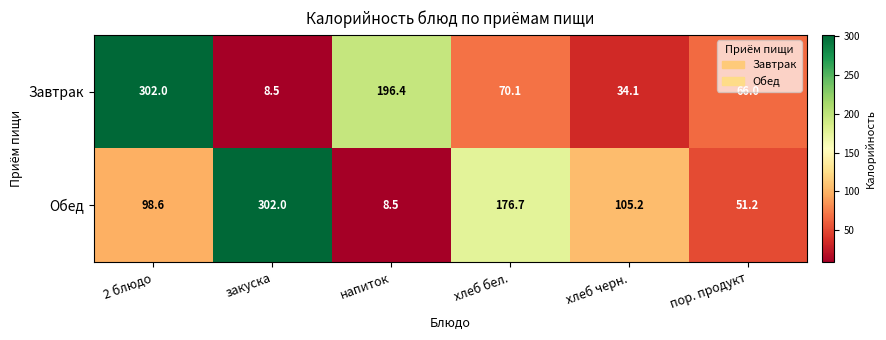

Which series has the largest total across all categories?

Обед